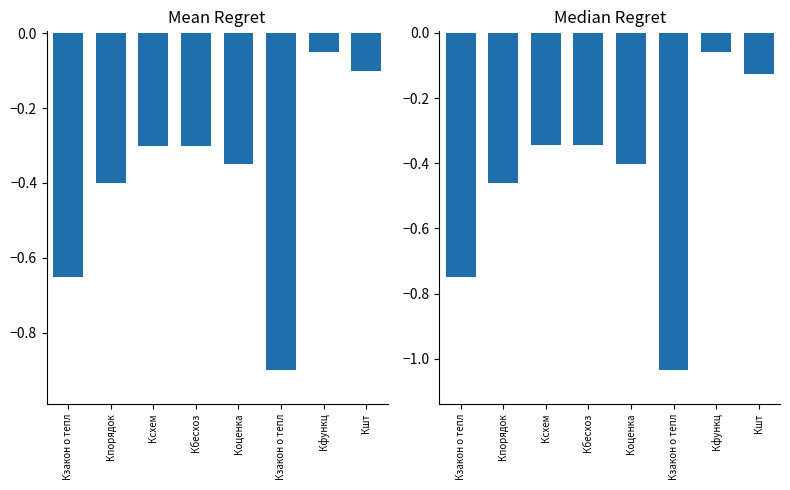

What is the change in value from Кбесхоз to Кзакон о тепл?

-0.7